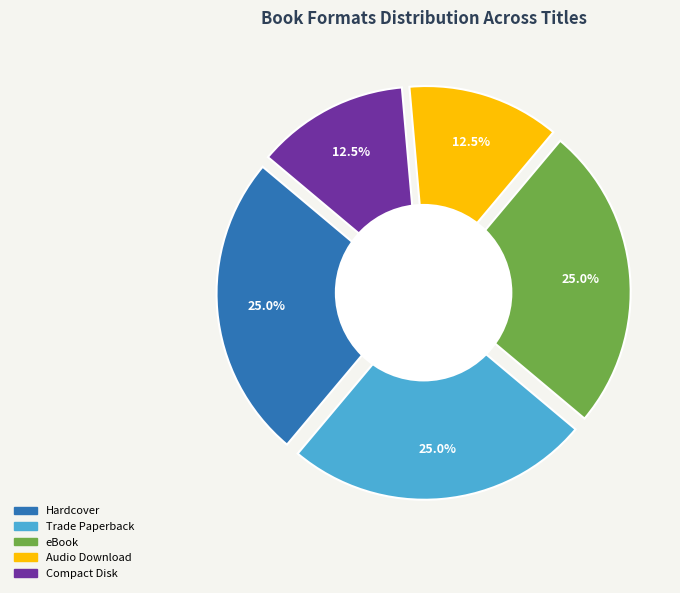

Between Compact Disk and Trade Paperback, which is larger?

Trade Paperback